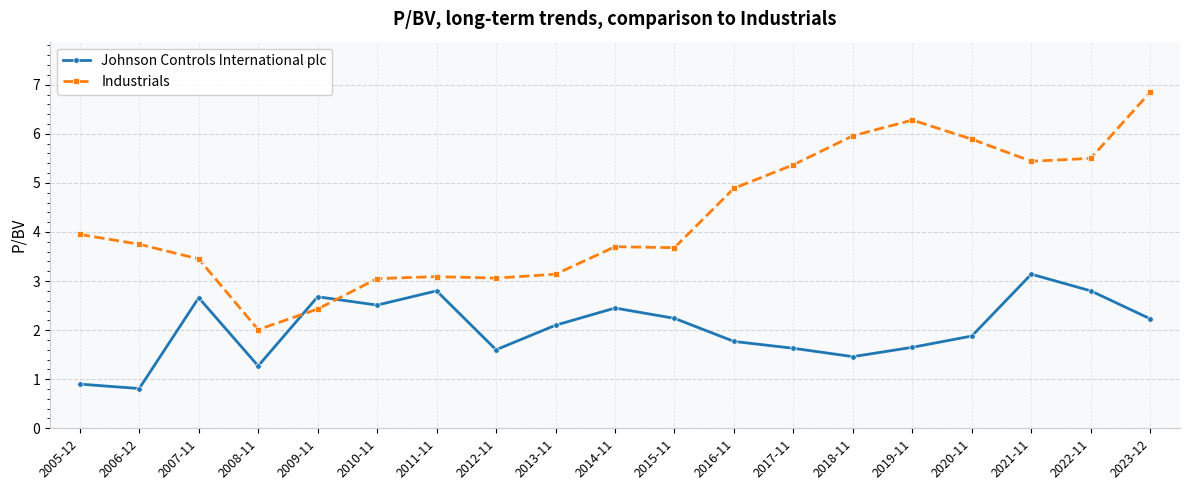

Where does the Johnson Controls International plc series first go above 2?

2007-11